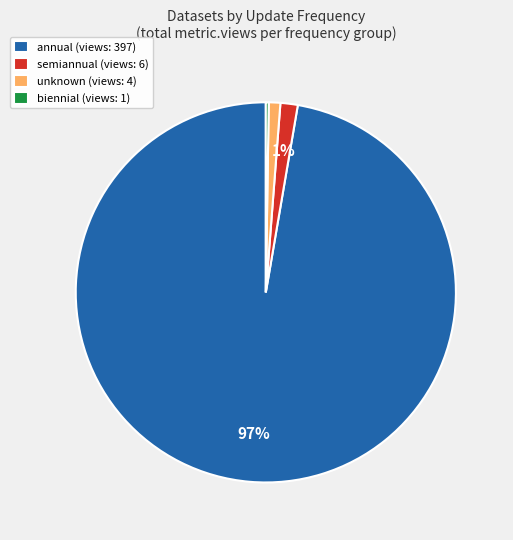

To the nearest percent, what portion does unknown represent?

1%